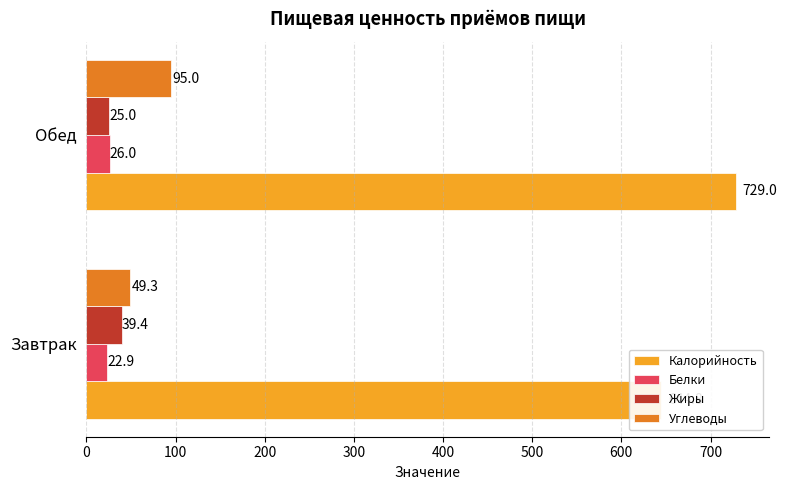

Rank the series at Обед from highest to lowest value.

Калорийность, Углеводы, Белки, Жиры